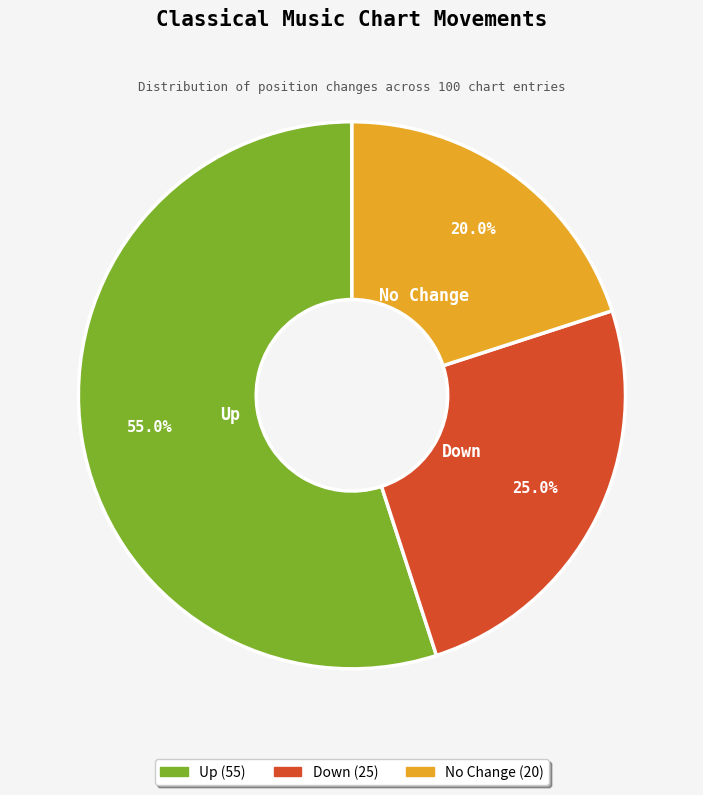

Is there a majority slice in this chart?

Yes